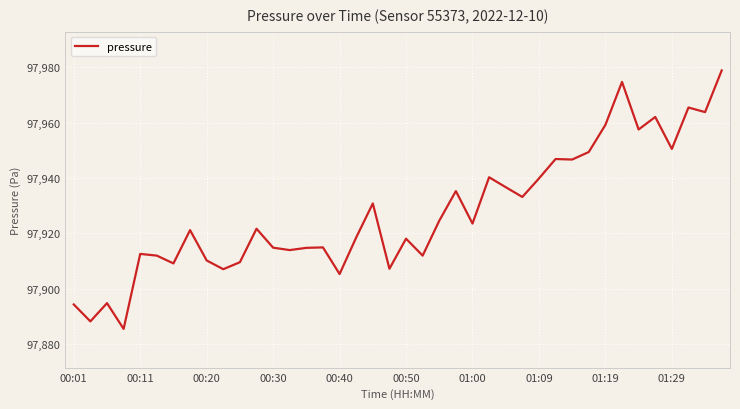

What is the difference between the maximum and minimum values?

93.5